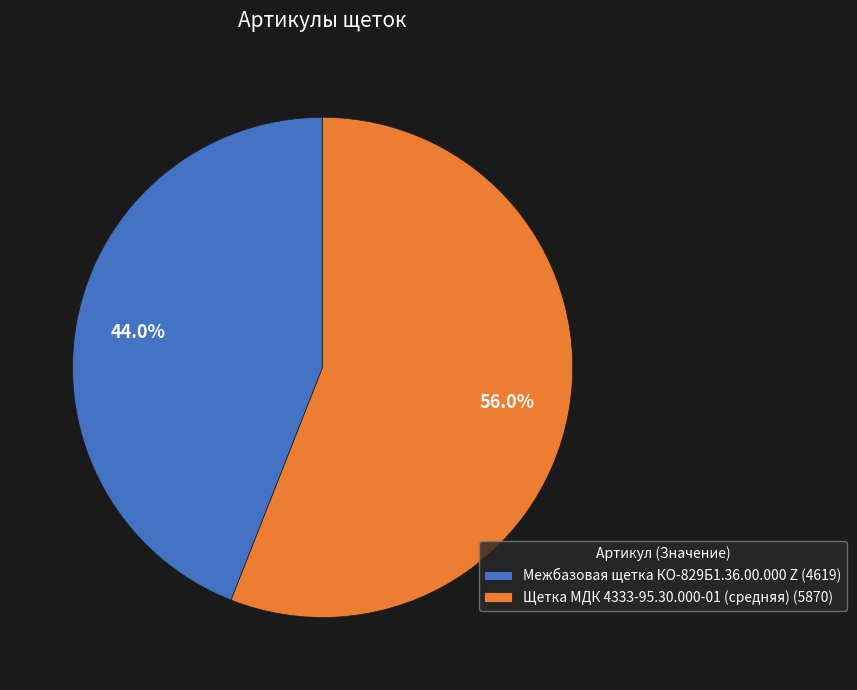

How many segments does this pie chart have?

2